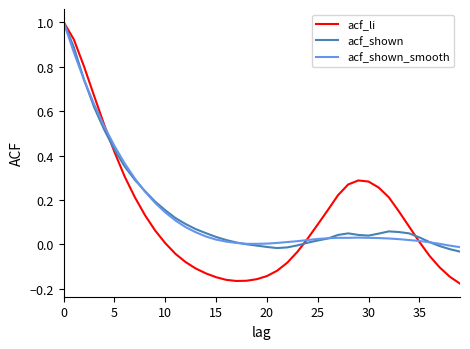

What is the highest value of the acf_li series?

1.0